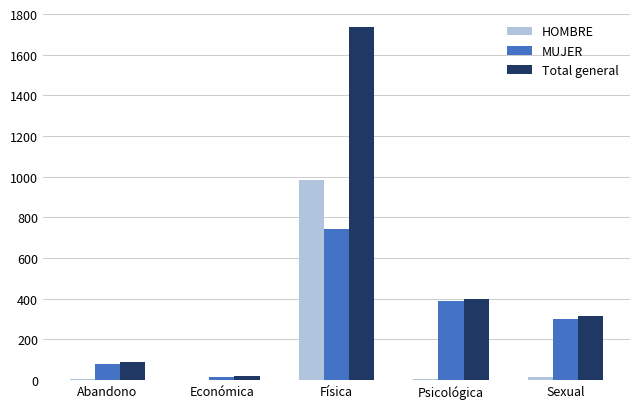

What is the sum of all HOMBRE values?

1012